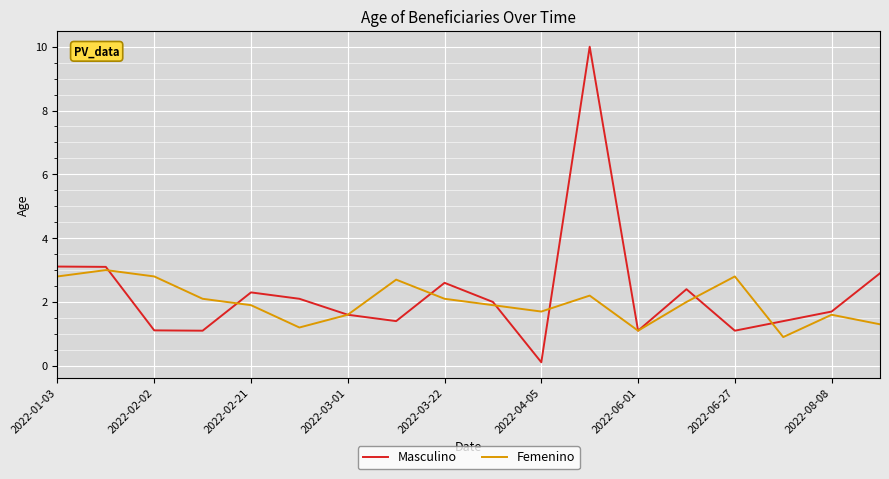

List the series in order of their peak value, lowest first.

Femenino, Masculino